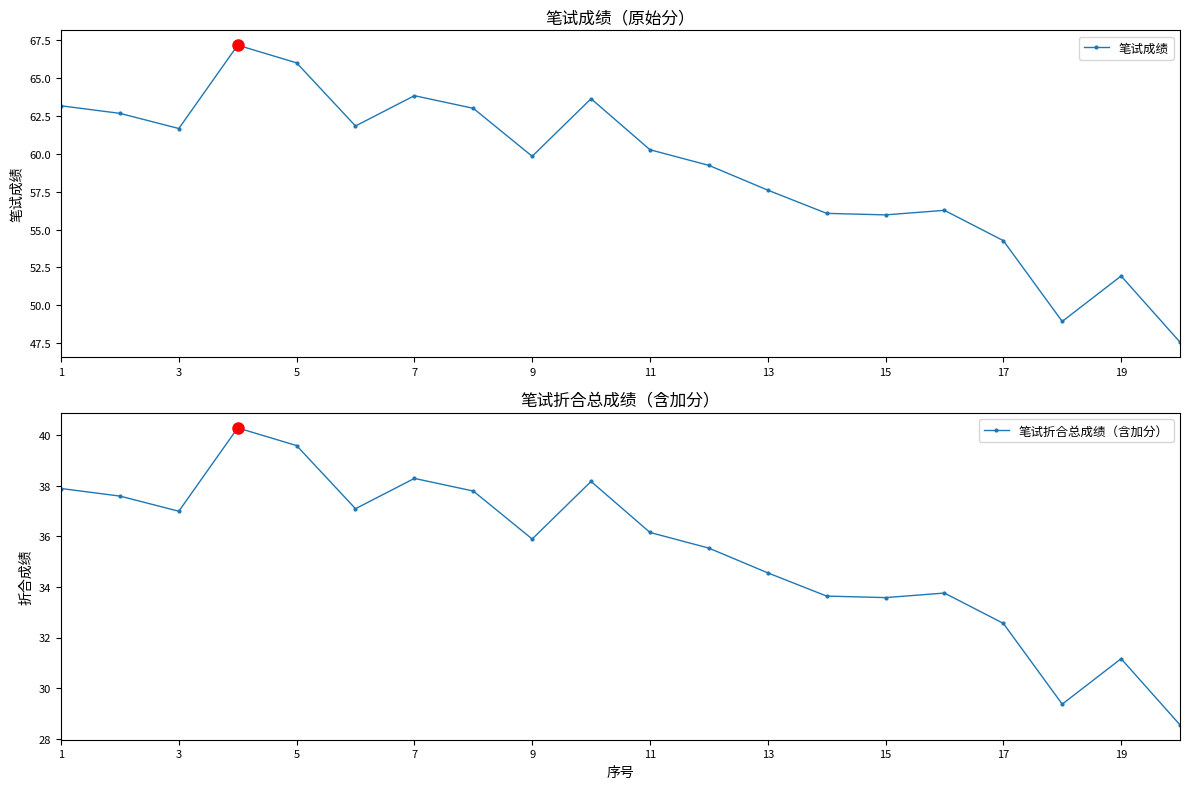

Which series has the largest total across all categories?

笔试成绩